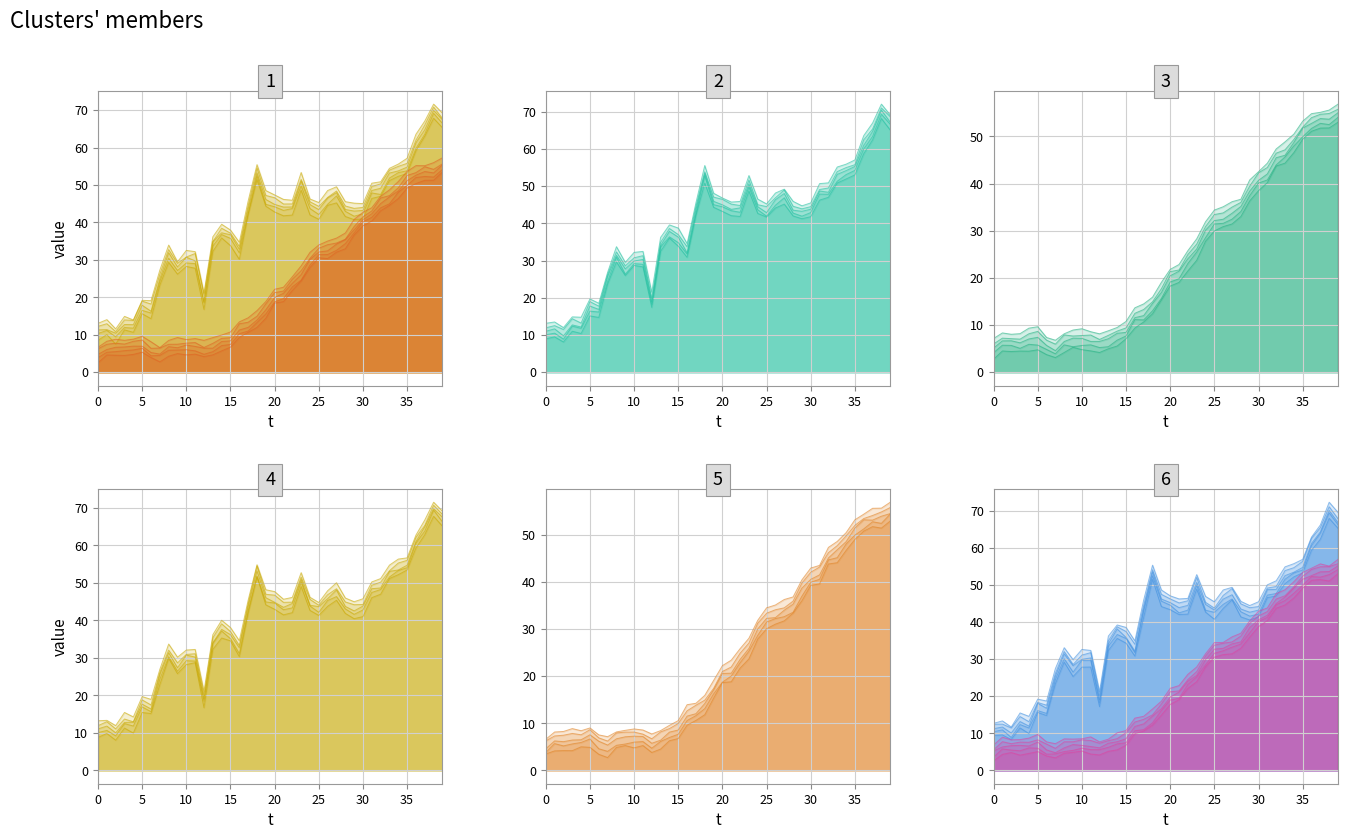

At which label is temperature closest to 31?

24